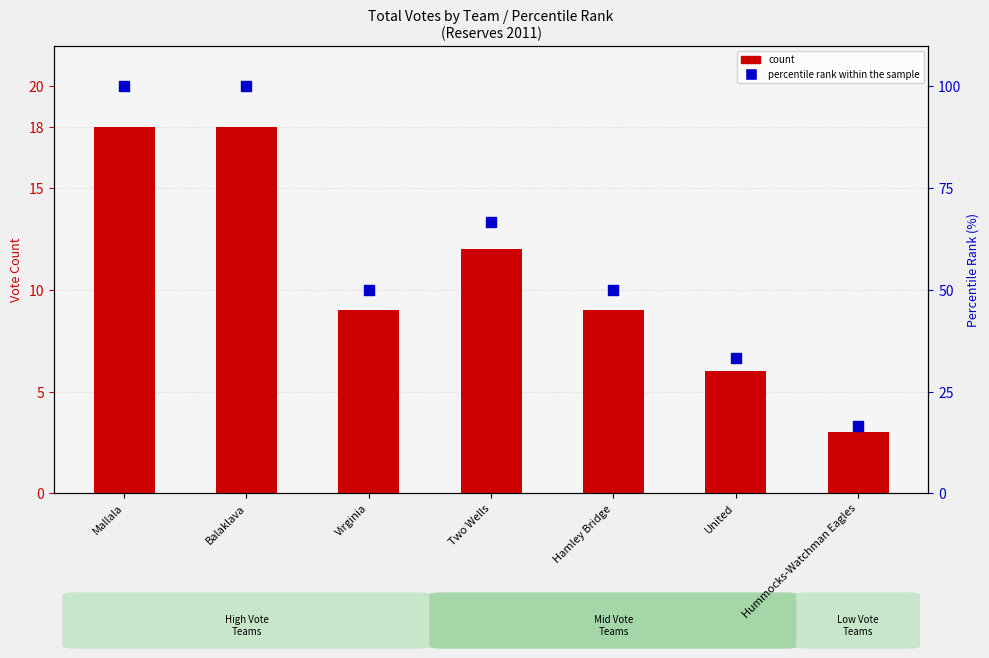

Which series has the largest Y range (max minus min)?

percentile rank within the sample